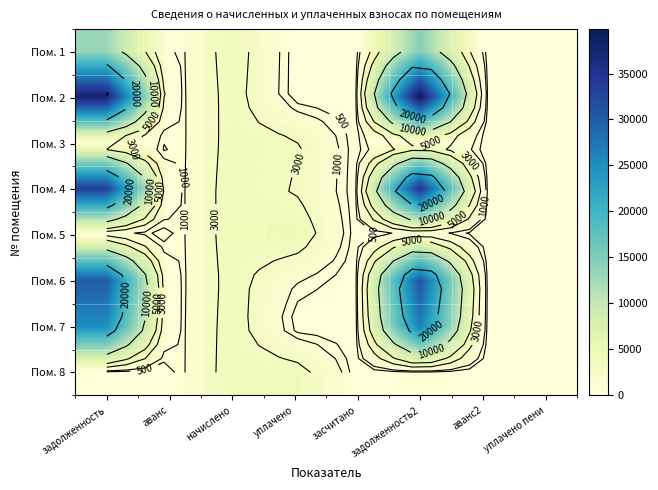

What is the difference between the second highest and second lowest values in the Пом. 1 series?

13161.8